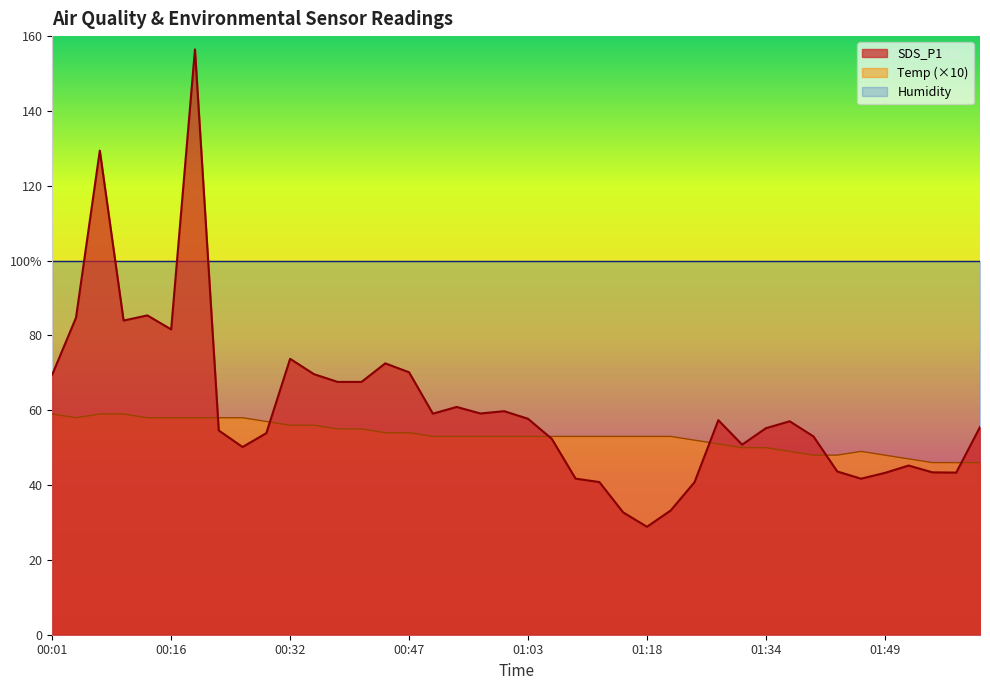

What is the spread (max minus min) of values at 00:29?

3.1